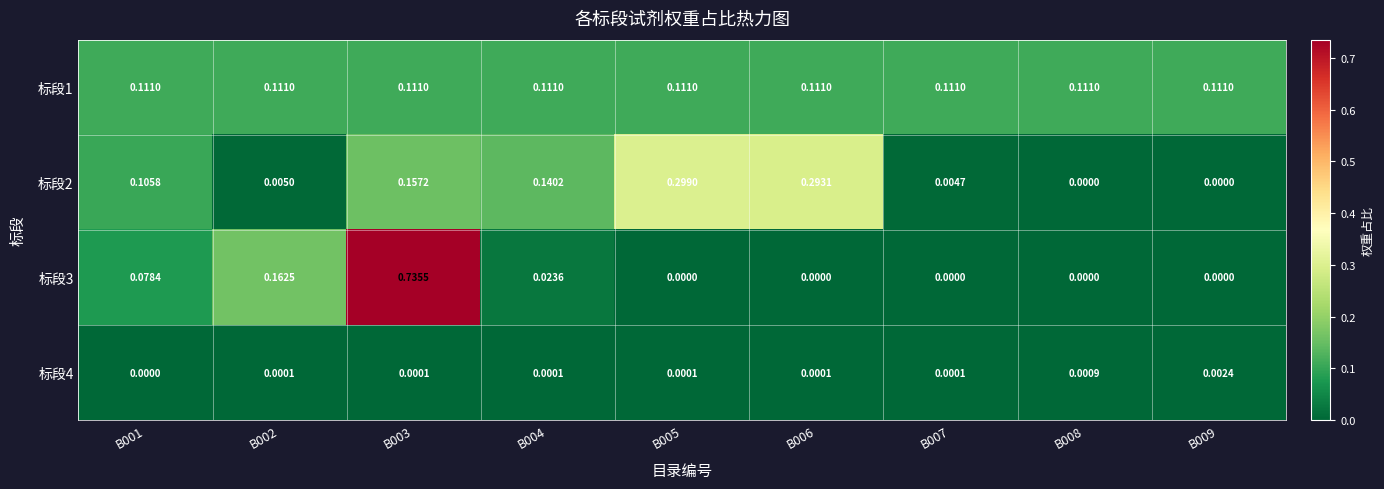

How many series are shown in this chart?

4